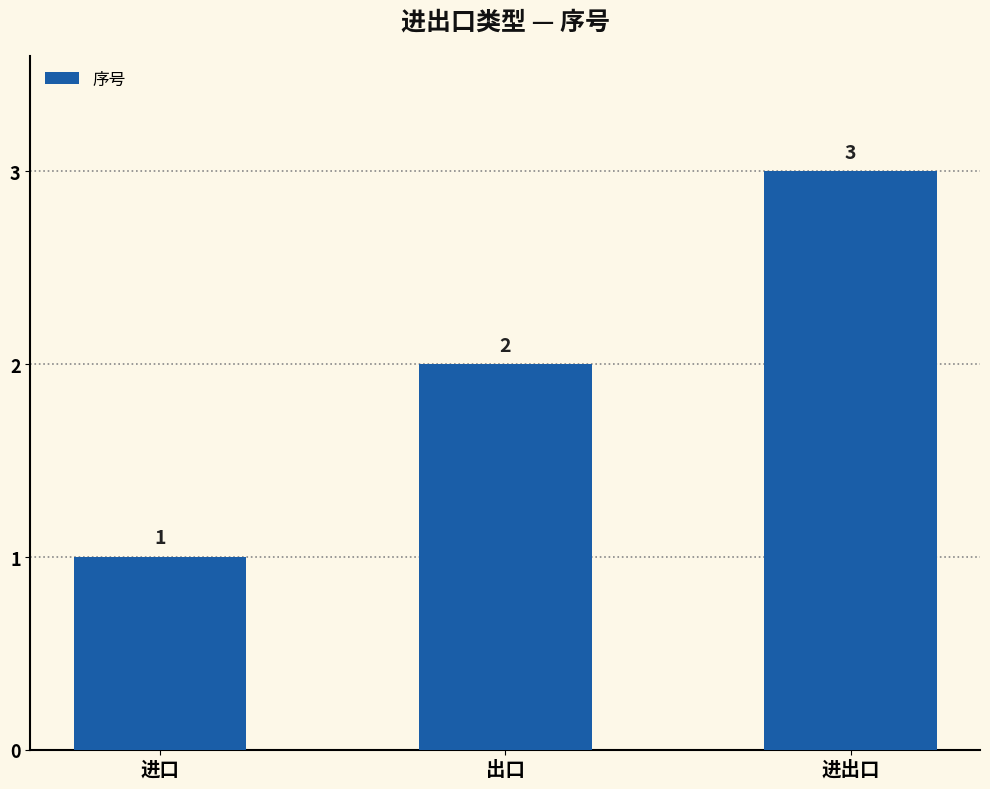

Reading right to left, list all the values displayed in this chart.

进出口=3	出口=2	进口=1